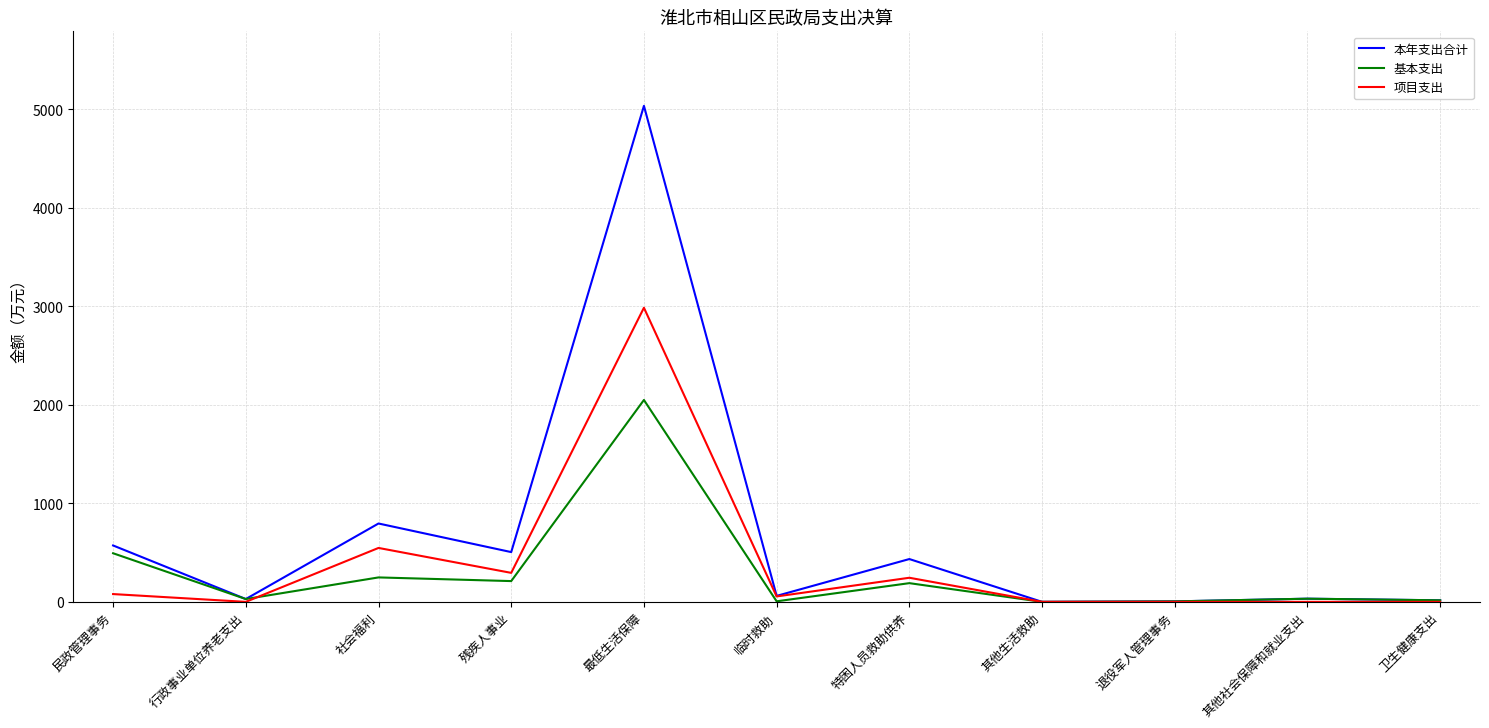

How many lines are shown in the chart?

3